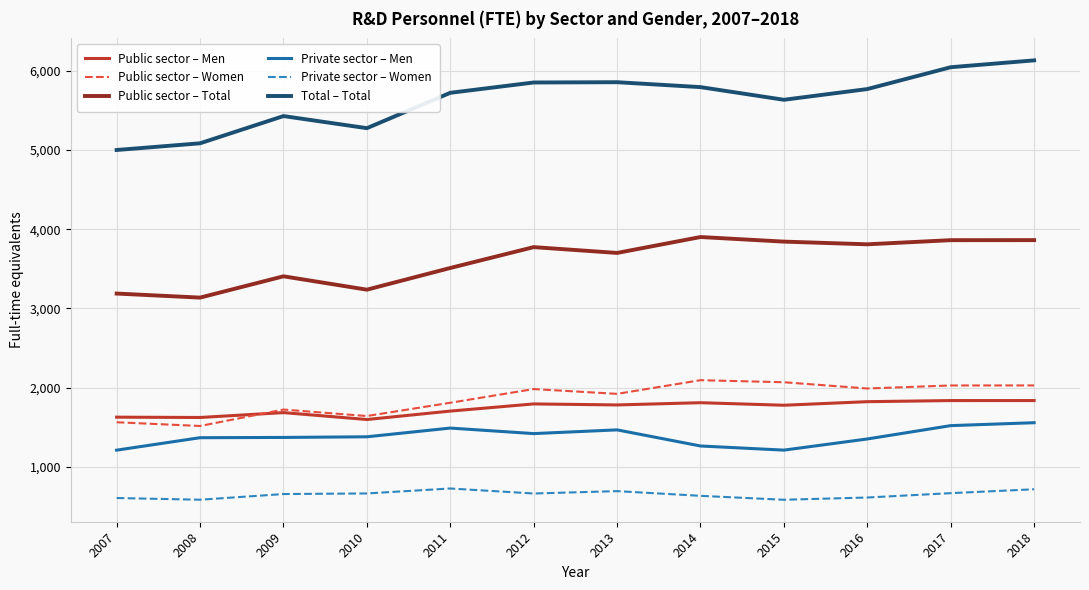

True or false: Public sector – Men and Public sector – Total intersect in this chart.

False